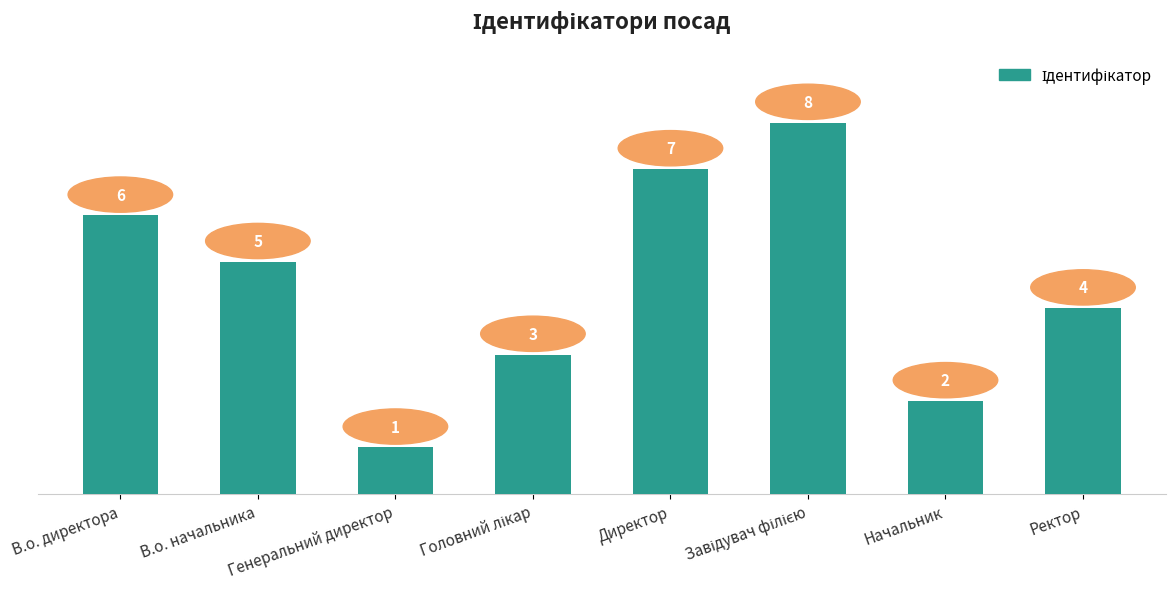

Reading left to right, list all the values displayed in this chart.

6	5	1	3	7	8	2	4